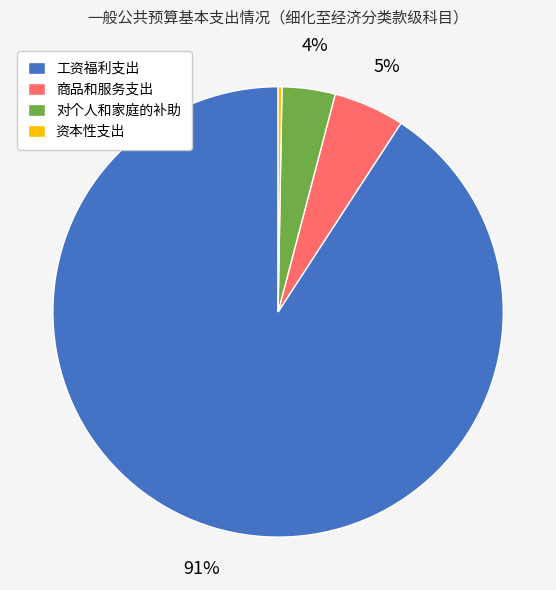

What percentage is the 商品和服务支出 slice, to the nearest percent?

5%